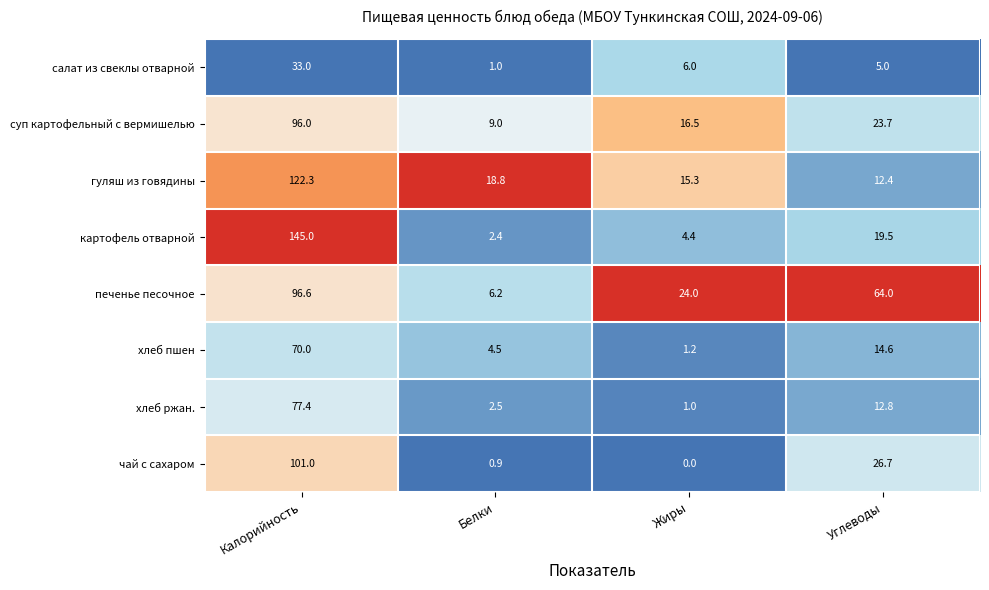

What is the smallest value displayed?

0.0